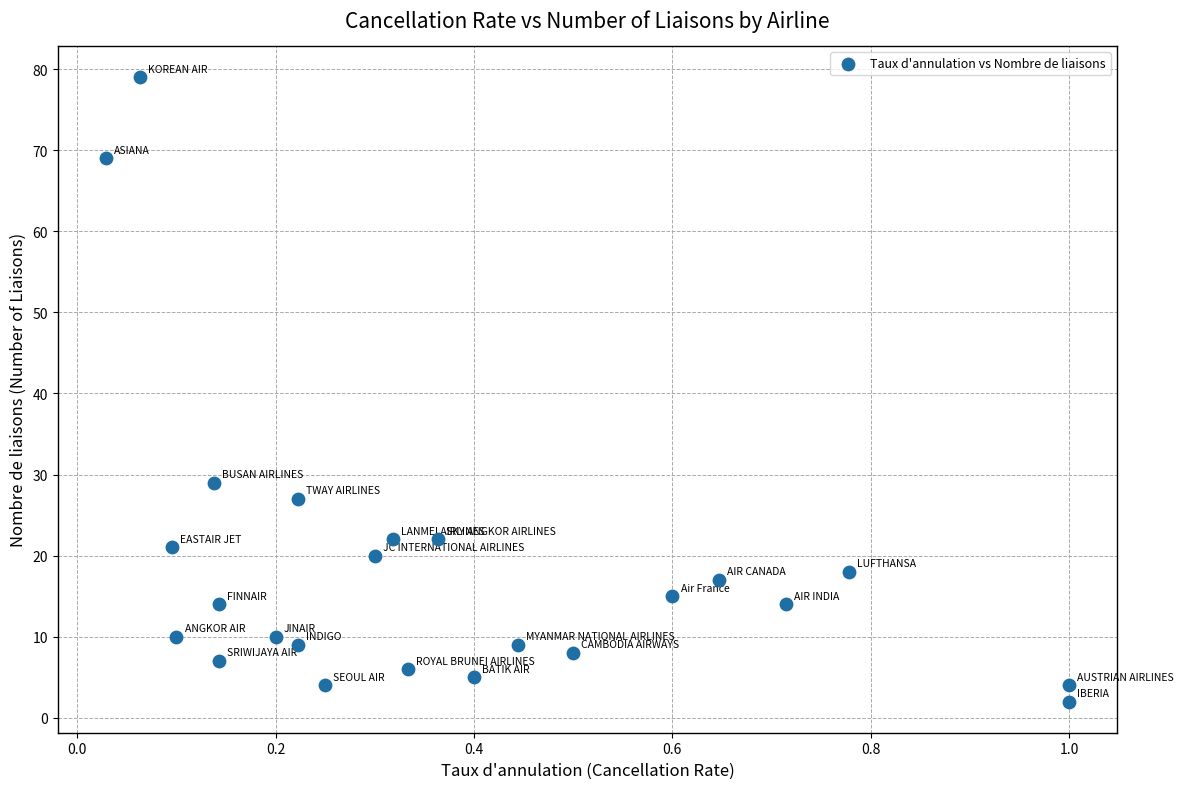

What is the range of Y values (max minus min)?

77